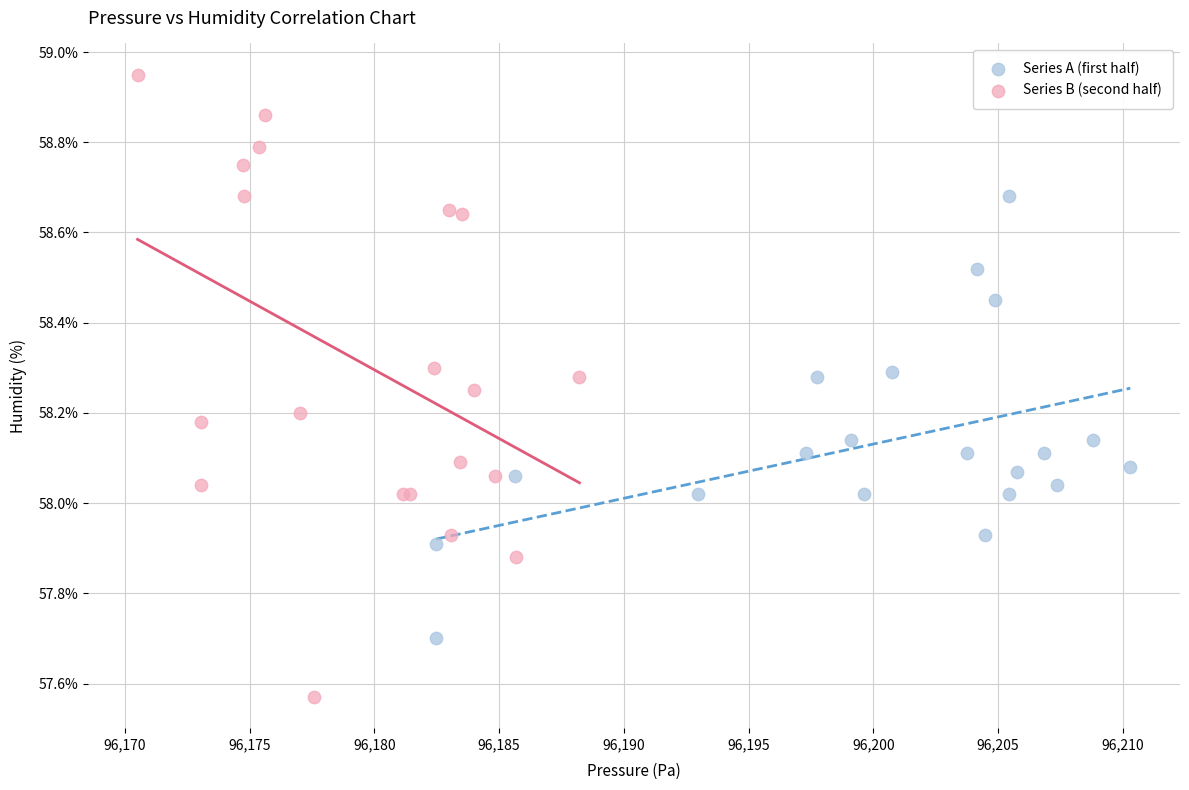

Which series reaches the minimum Y coordinate?

Series B (second half)